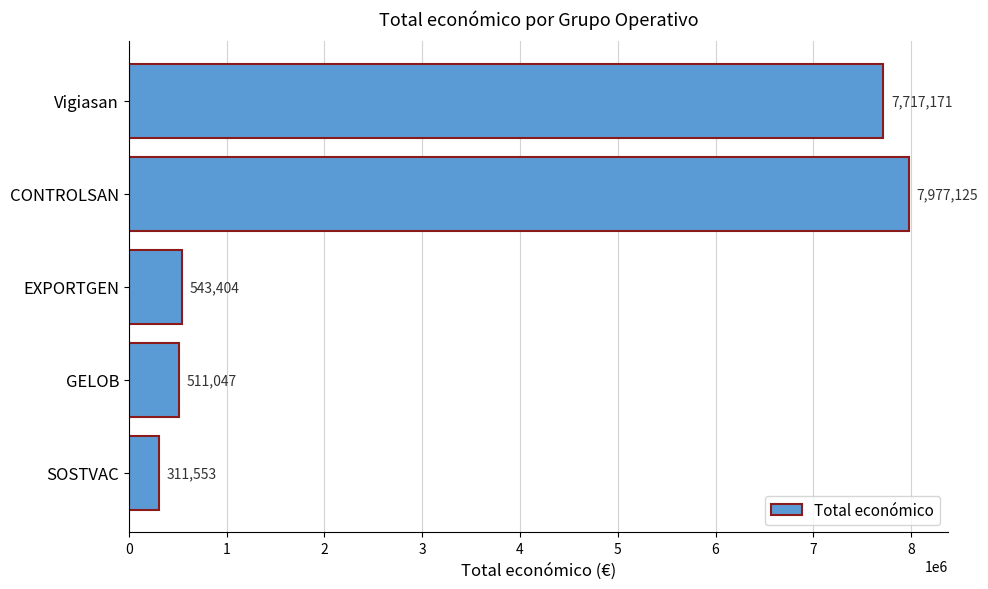

What is the approximate value at GELOB?

511047